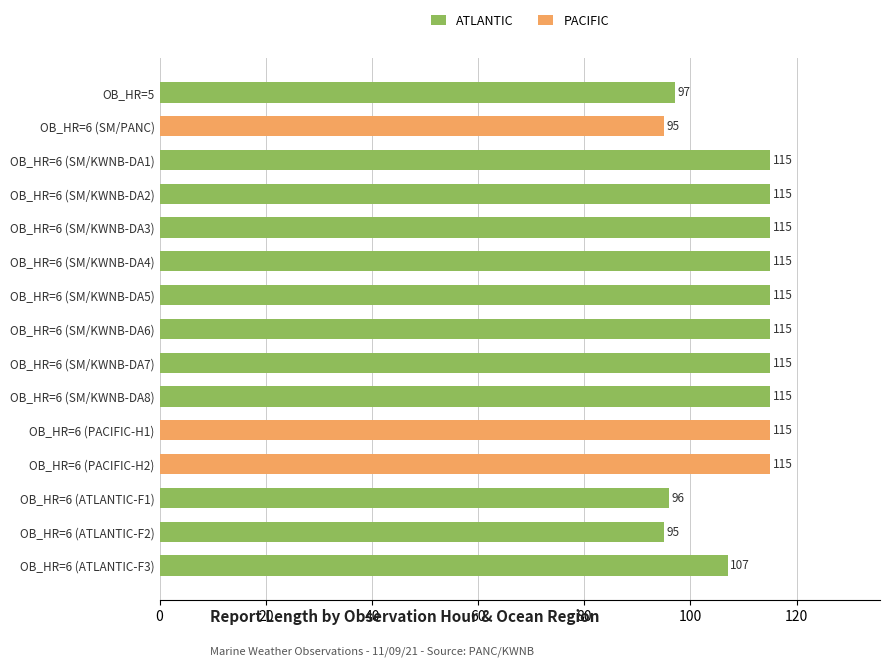

At which label is the value closest to 105?

OB_HR=6 (ATLANTIC-F3)